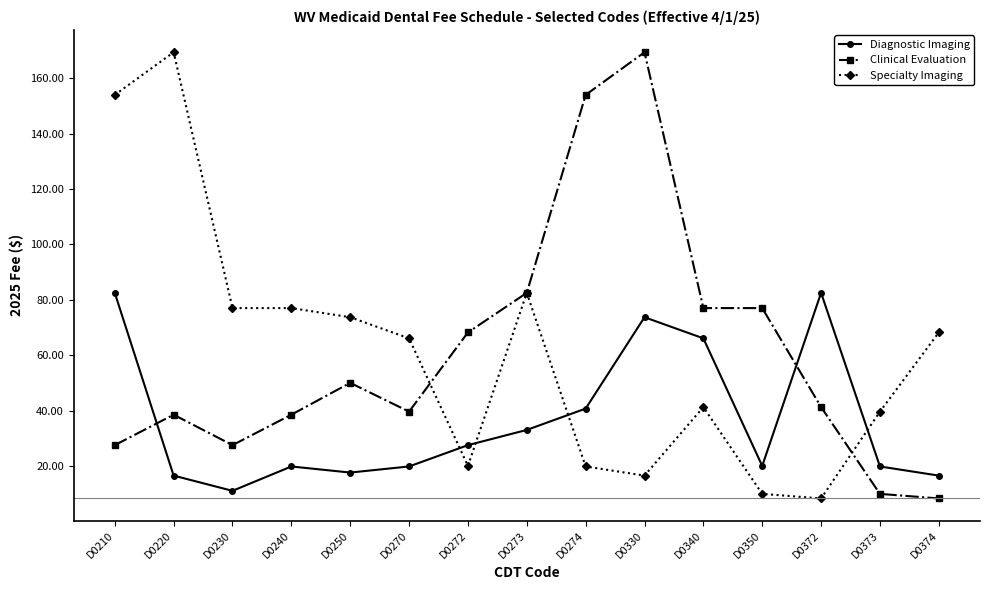

Is the value of Clinical Evaluation at D0270 greater than the value of Diagnostic Imaging at D0350?

Yes